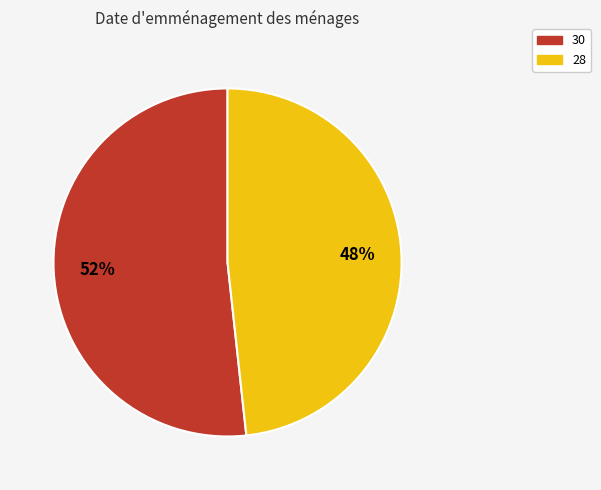

To the nearest percent, what is the combined percentage of 28 and 30?

100%